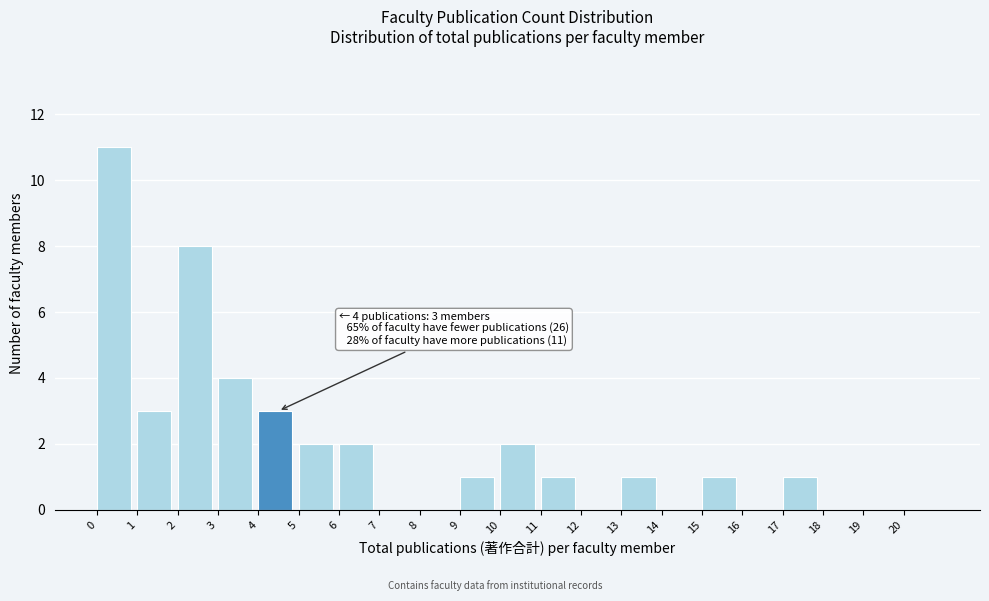

Which range on the x-axis has the tallest bar?

0 to 1